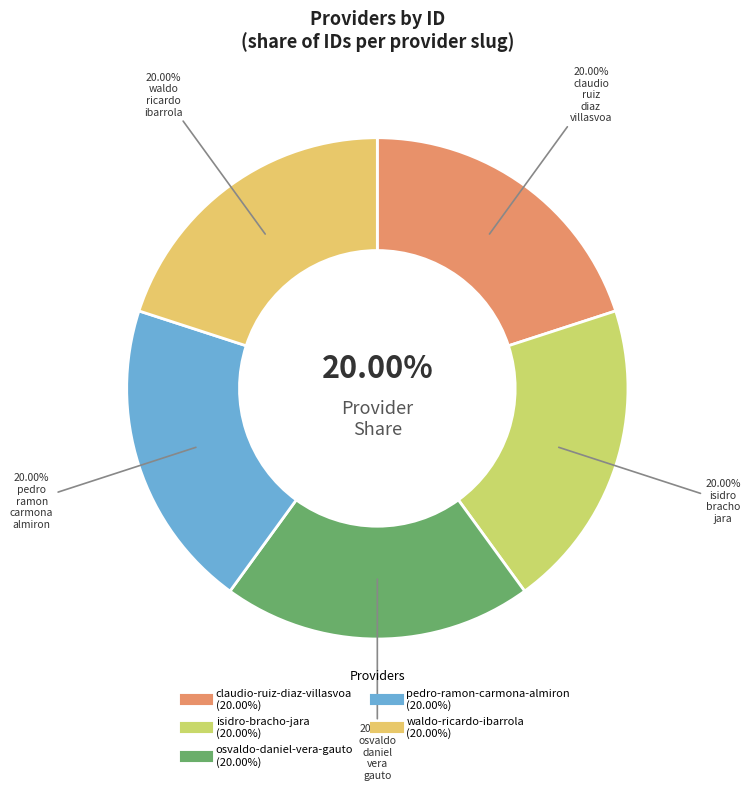

To the nearest percent, what percentage of the pie is osvaldo-daniel-vera-gauto?

20%